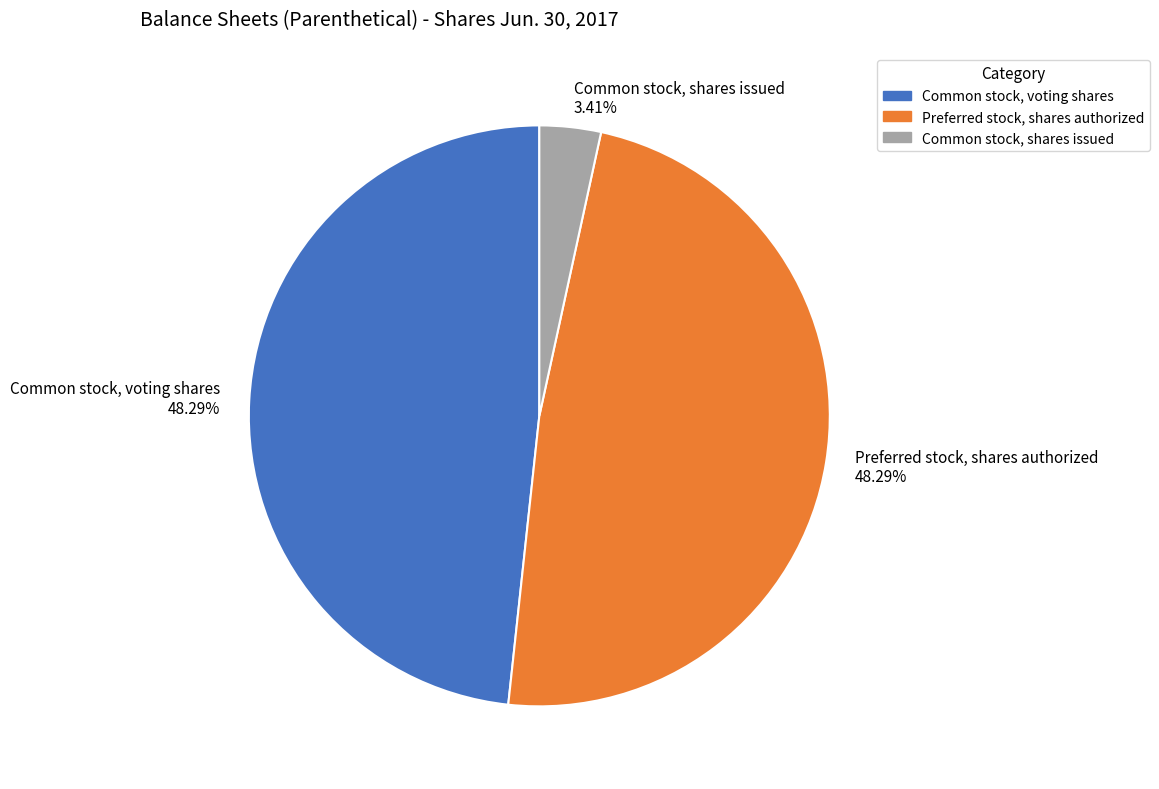

Count the number of slices in the pie.

3